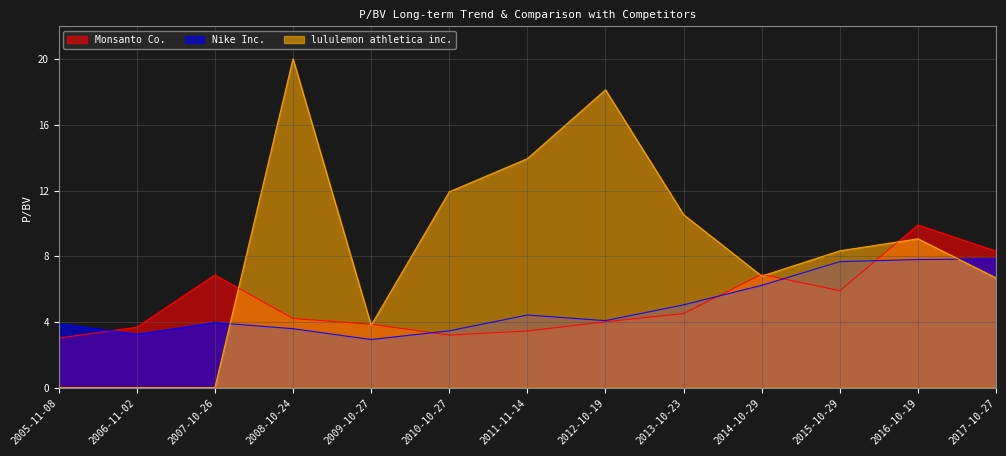

Reading left to right, transcribe all the data shown in this chart.

Monsanto Co.: 3.0	3.7	6.9	4.2	3.9	3.2	3.5	4.0	4.5	6.9	5.9	9.9	8.3
Nike Inc.: 3.9	3.2	4.0	3.6	2.9	3.5	4.4	4.1	5.0	6.2	7.7	7.8	7.8
lululemon athletica inc.: 0.0	0.0	0.0	20.0	3.8	11.9	13.9	18.1	10.5	6.8	8.3	9.1	6.7